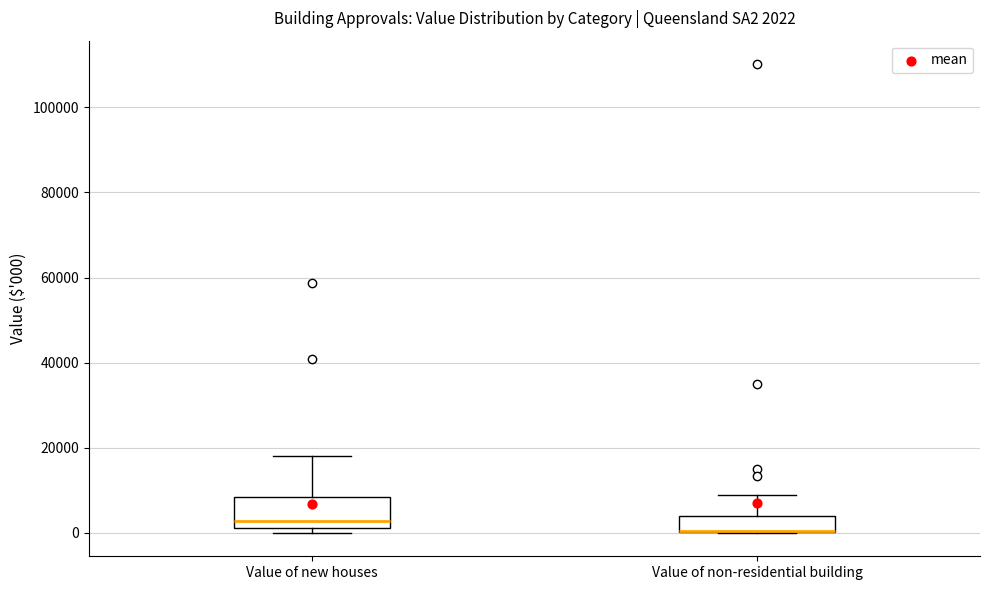

Which box is the tallest, from its lower edge to its upper edge?

Value of new houses